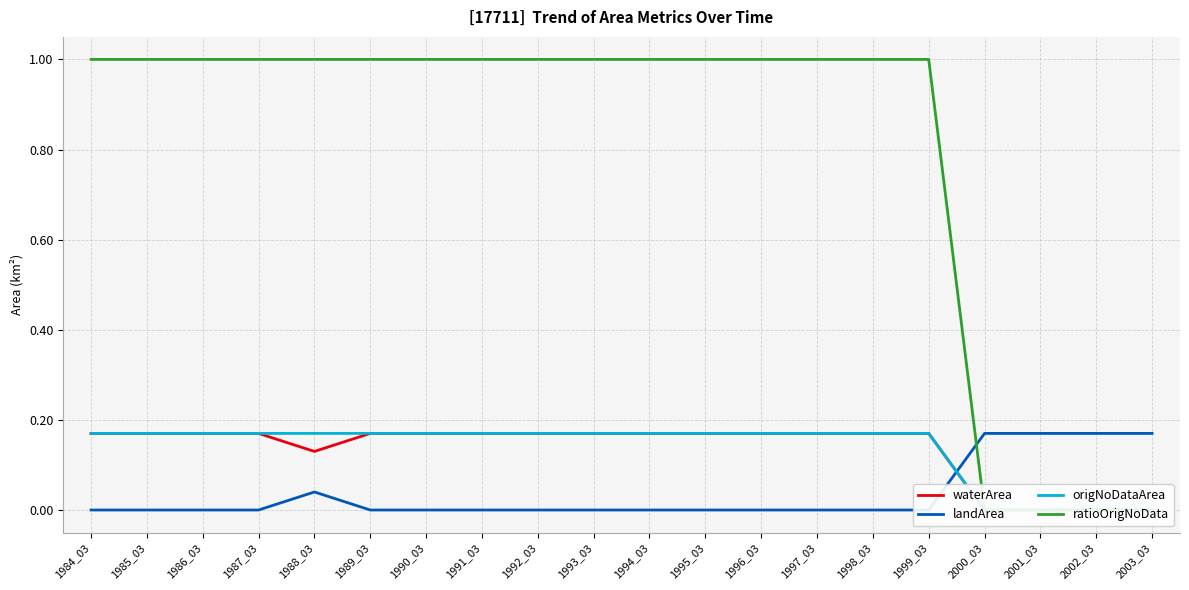

At which label is ratioOrigNoData closest to 0?

2000_03